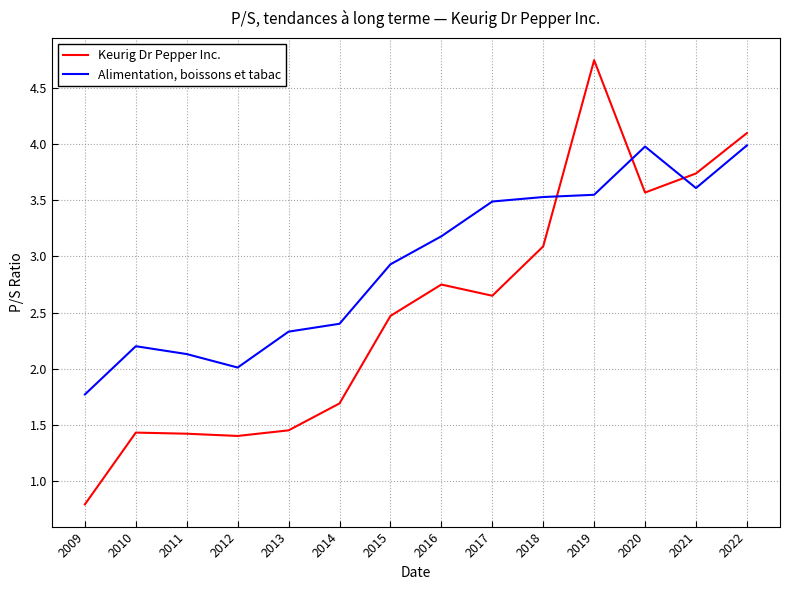

At how many categories does at least one series exceed 3?

7